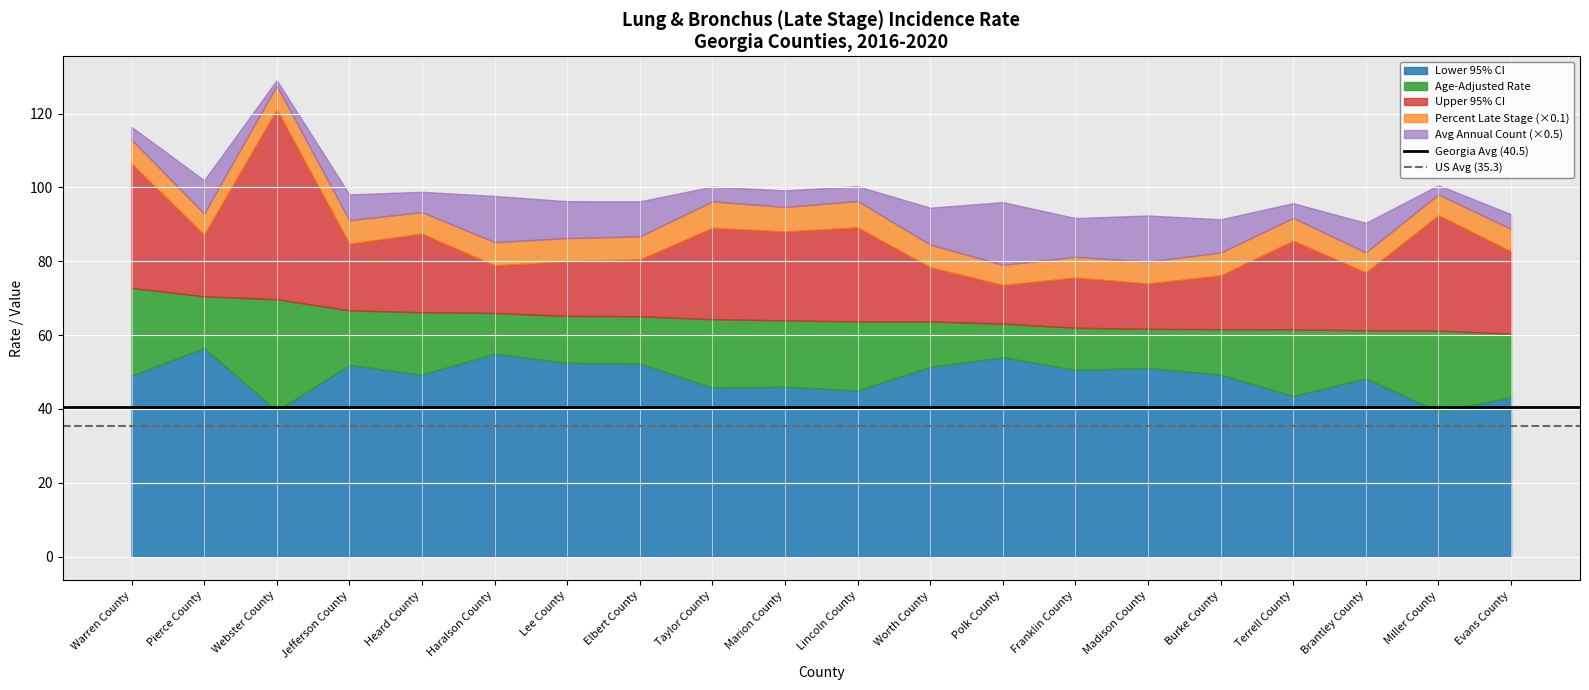

What is the lowest value of the Lower 95% CI series?

39.3